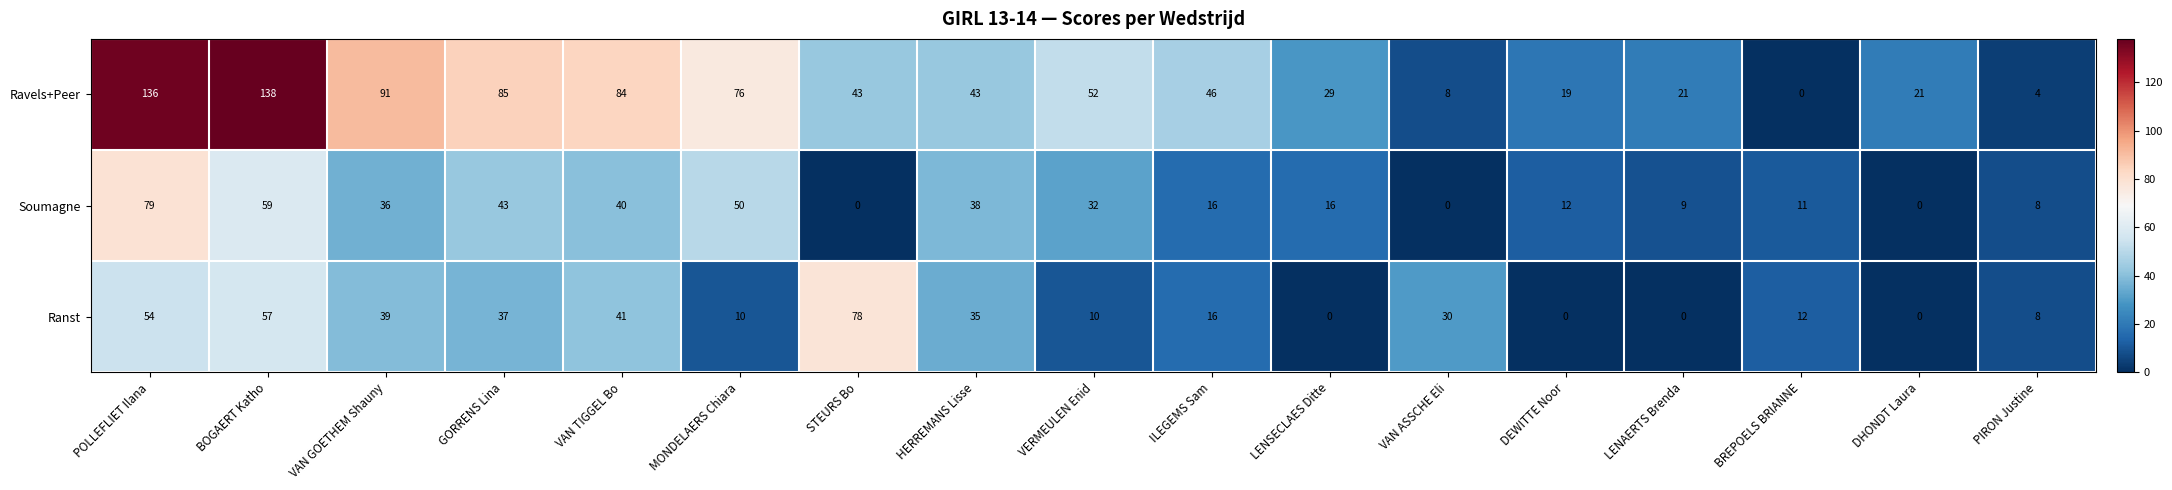

The Soumagne series shows 19 at BREPOELS BRIANNE. True or false?

False